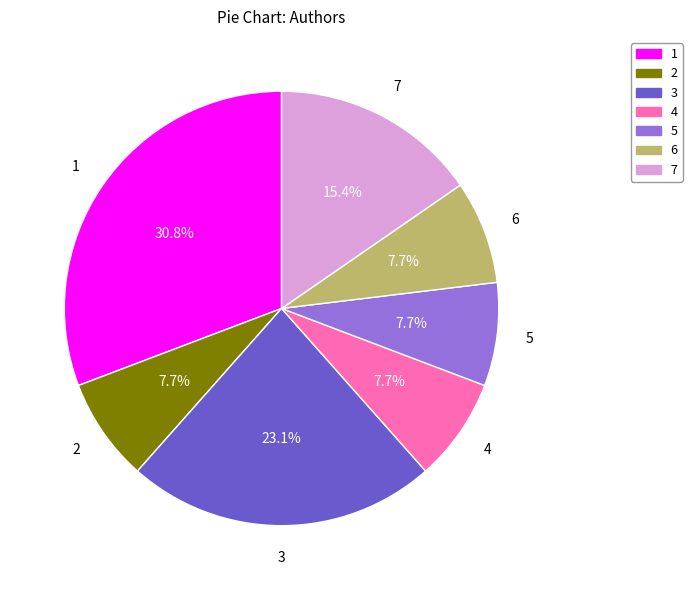

Does any single category account for the majority?

No